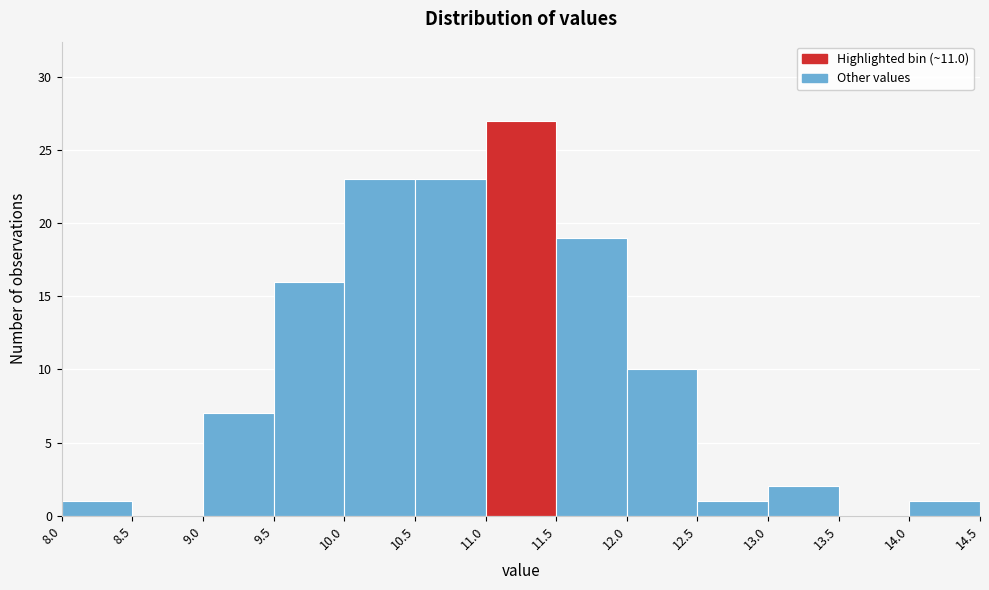

Reading left to right, transcribe this chart: for each bar, give the range it covers on the x-axis and its height. The values are not printed on the chart, so give them approximately, as read against the axis.

8.0 to 8.5: 1
8.5 to 9.0: 0
9.0 to 9.5: 7
9.5 to 10.0: 16
10.0 to 10.5: 23
10.5 to 11.0: 23
11.0 to 11.5: 27
11.5 to 12.0: 19
12.0 to 12.5: 10
12.5 to 13.0: 1
13.0 to 13.5: 2
13.5 to 14.0: 0
14.0 to 14.5: 1